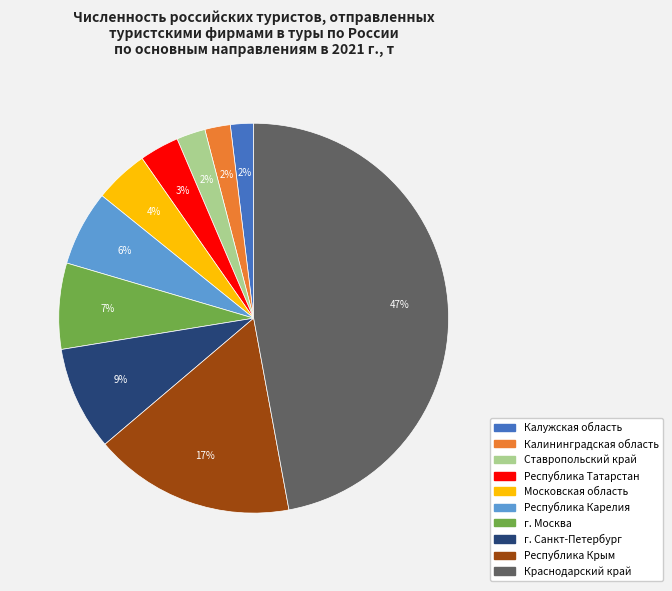

To the nearest percent, what percentage of the pie is г. Москва?

7%